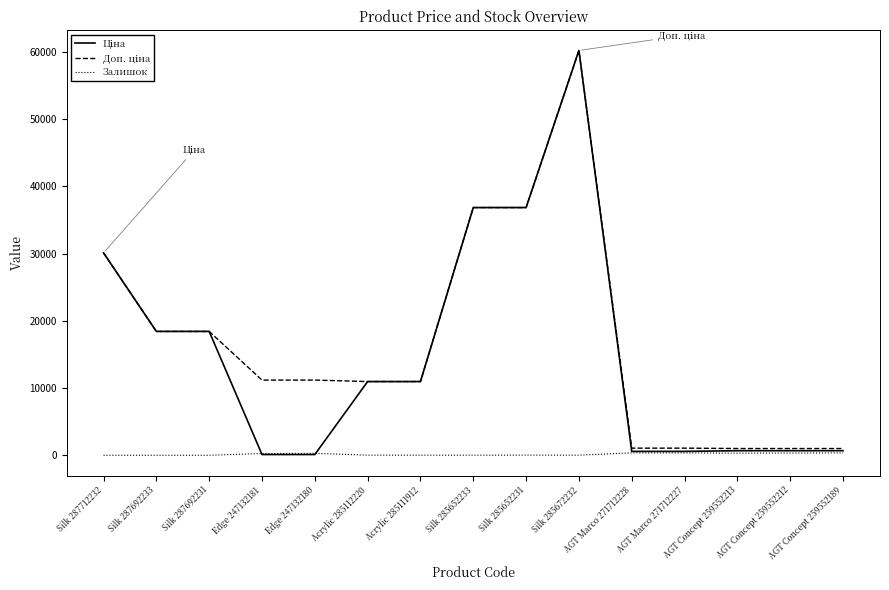

Is it true that Ціна equals 62588.8 at Silk 285652231?

False